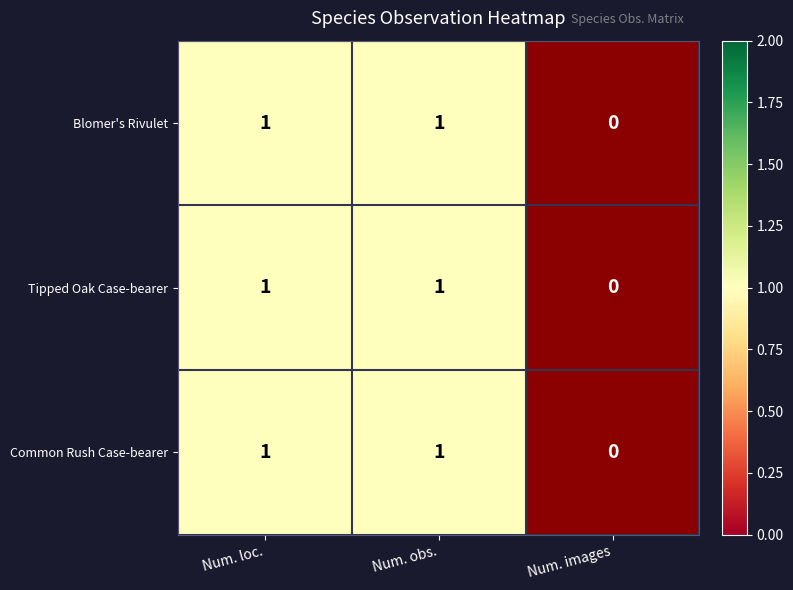

Count the Common Rush Case-bearer values in the range 0 to 1.

3